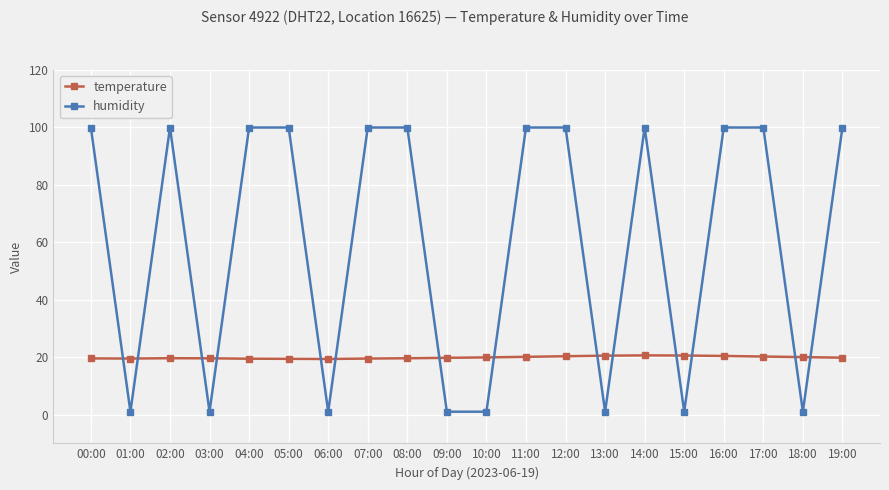

Is the value of humidity at 11:00 greater than the value of temperature at 01:00?

Yes